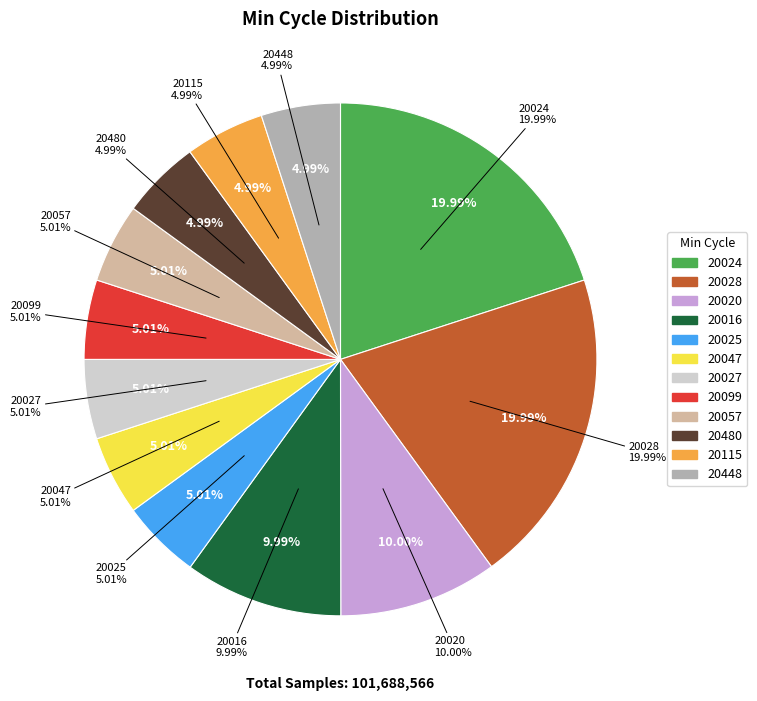

True or false: 20448 accounts for 15% of the total.

False